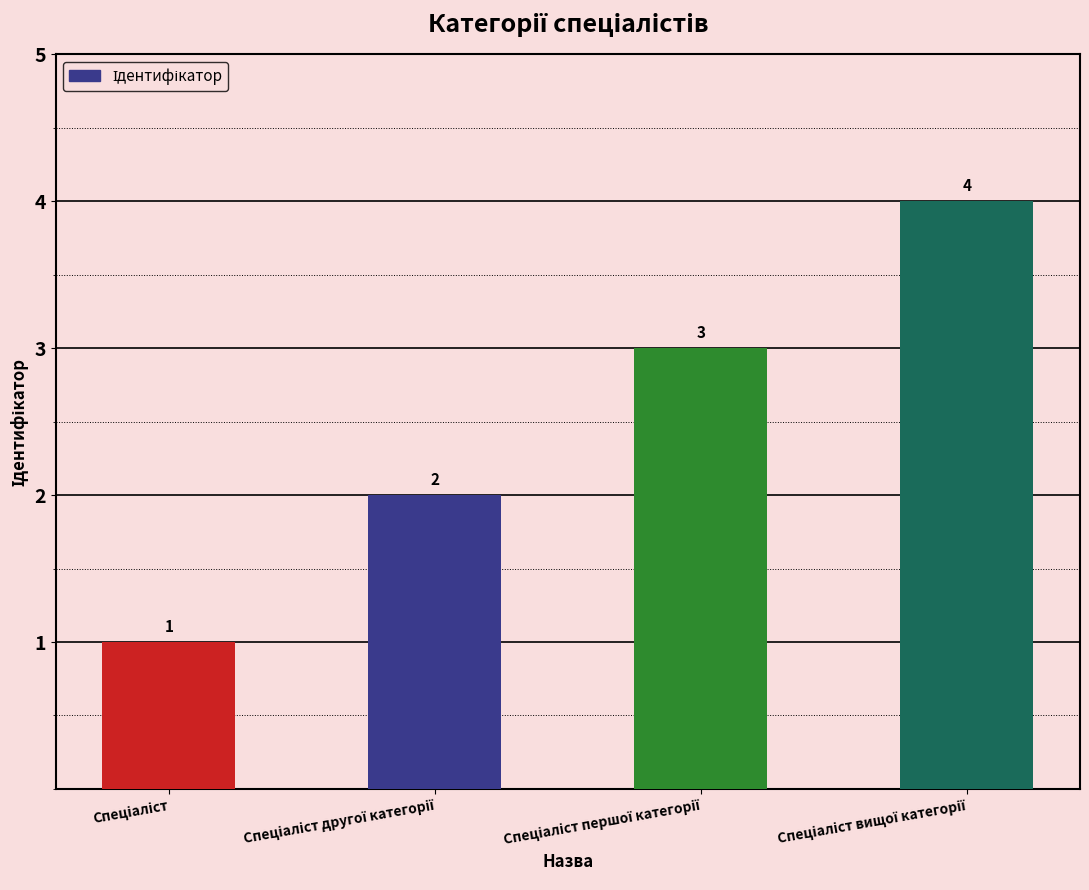

What is the maximum value shown in the chart?

4